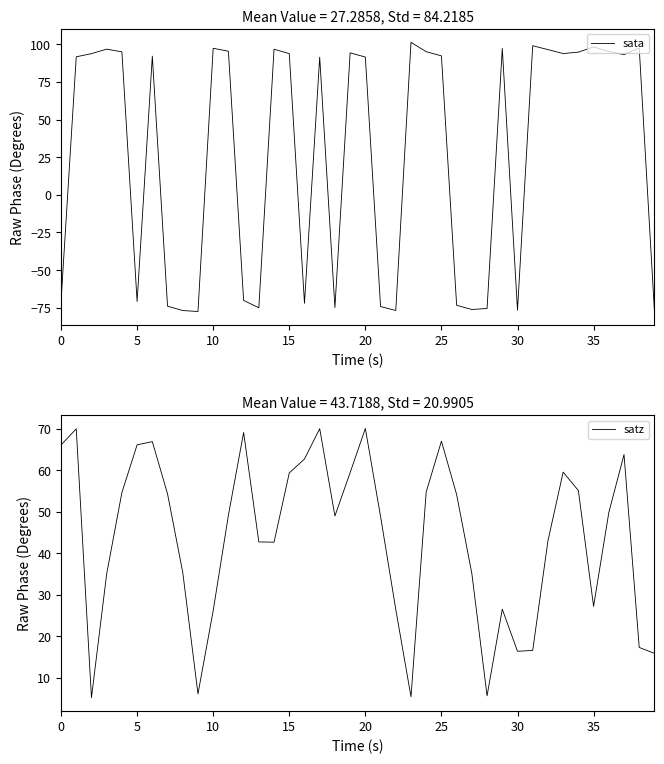

How many data points does each series have?

40